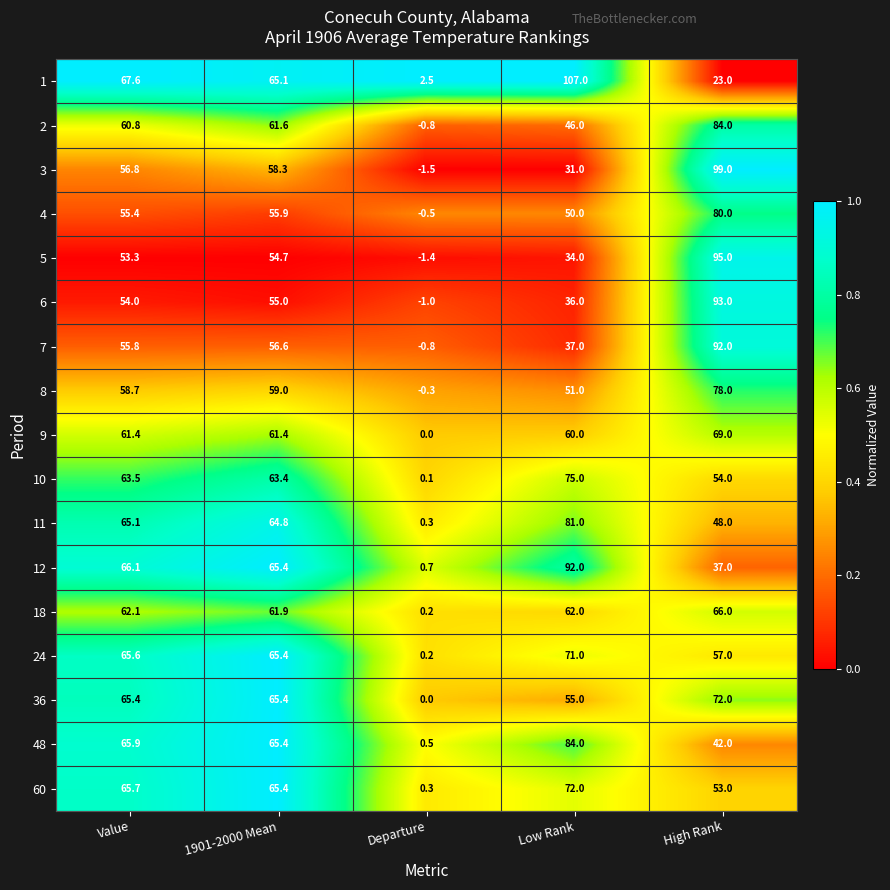

Which series has the largest total across all categories?

1